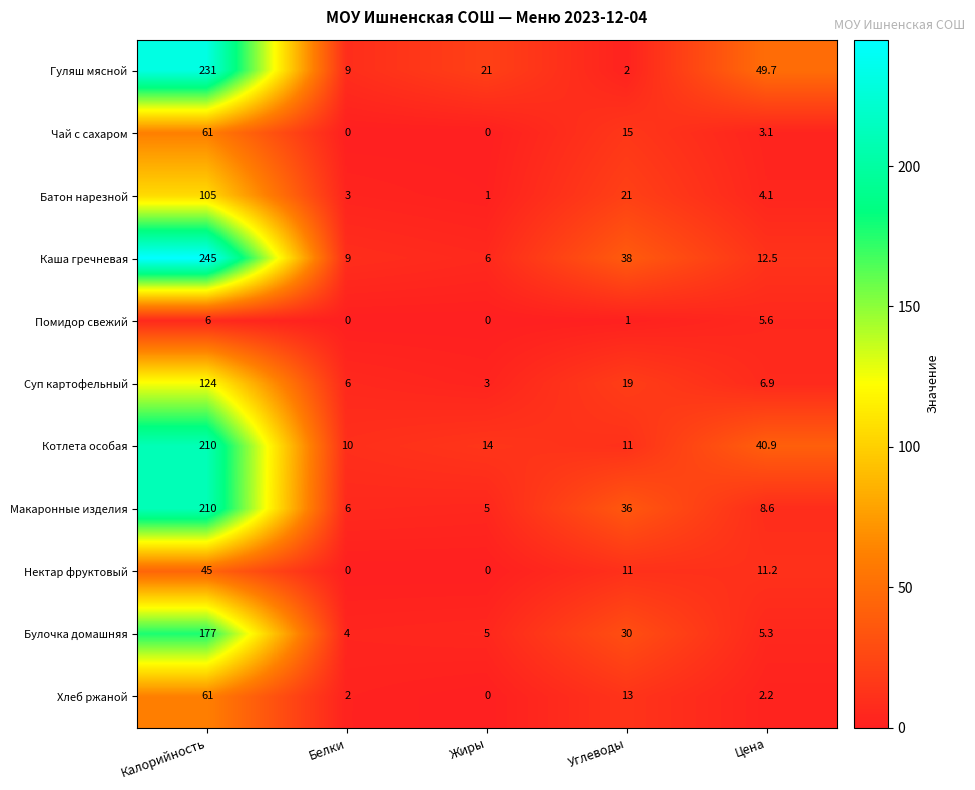

At which label does Булочка домашняя reach its peak?

Калорийность